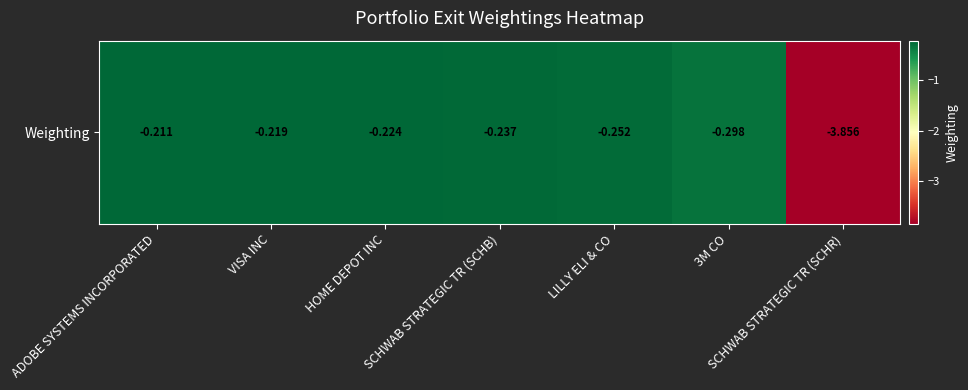

Reading left to right, extract all data points from this chart.

ADOBE SYSTEMS INCORPORATED=-0.2	VISA INC=-0.2	HOME DEPOT INC=-0.2	SCHWAB STRATEGIC TR (SCHB)=-0.2	LILLY ELI & CO=-0.3	3M CO=-0.3	SCHWAB STRATEGIC TR (SCHR)=-3.9